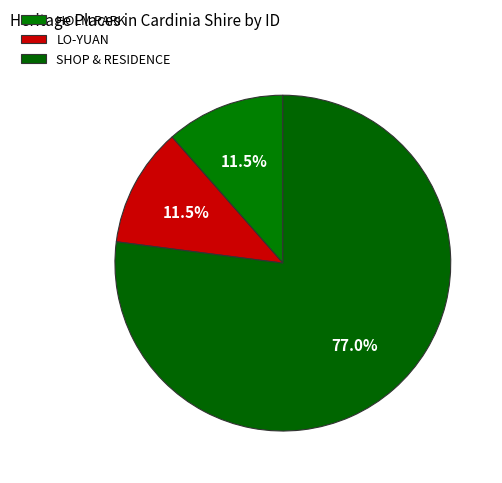

Combined, do HOLM PARK and SHOP & RESIDENCE account for over 50%?

Yes